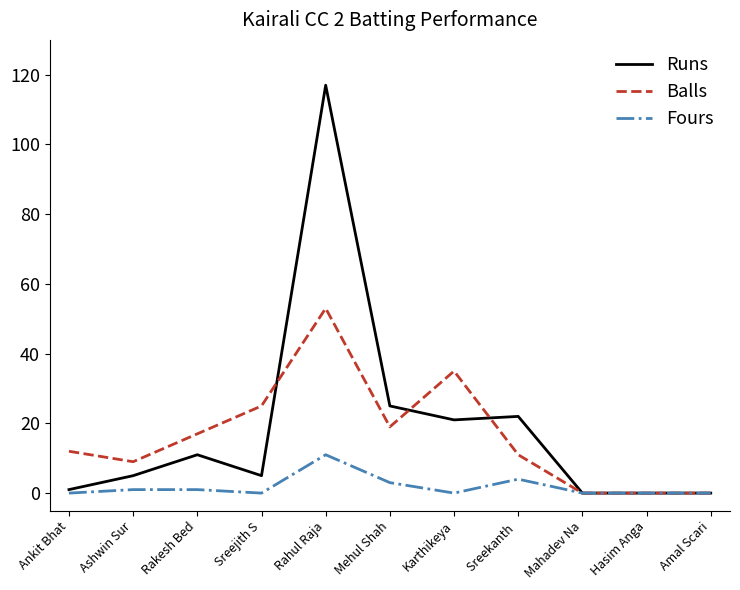

At which category does Balls reach its first local valley?

Ashwin Sur